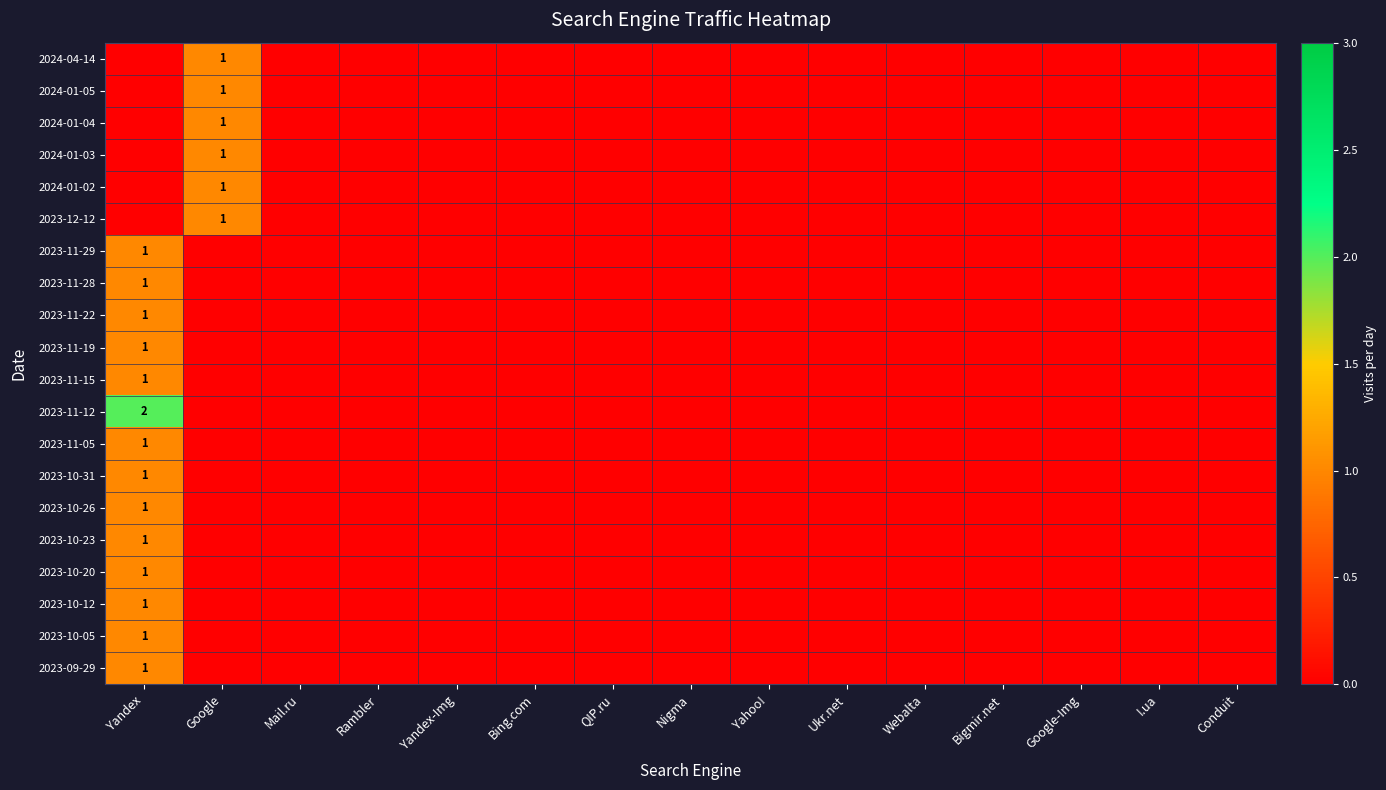

At which category is the sum across all series the highest?

Yandex